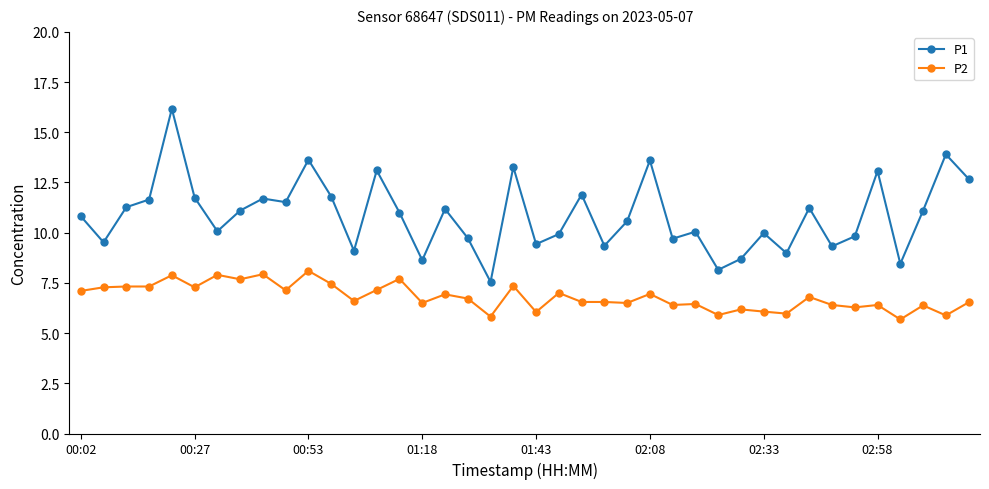

What is the difference between the maximum and minimum values in the P1 series?

8.6